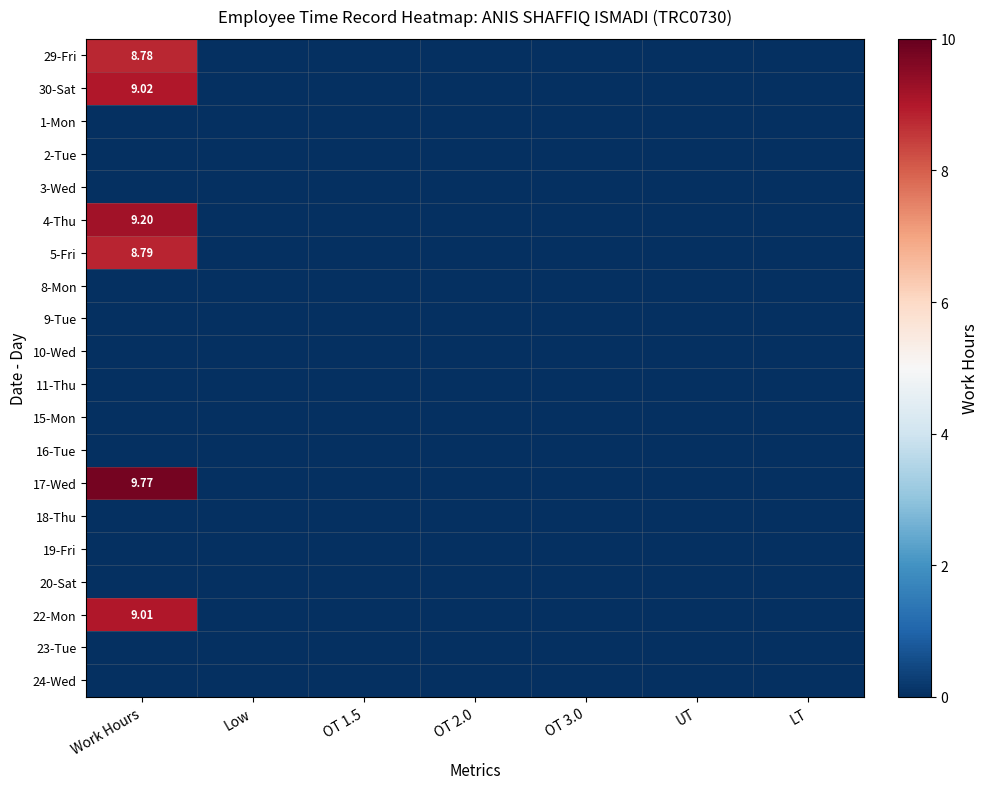

How many values in the 17-Wed series exceed 0?

1